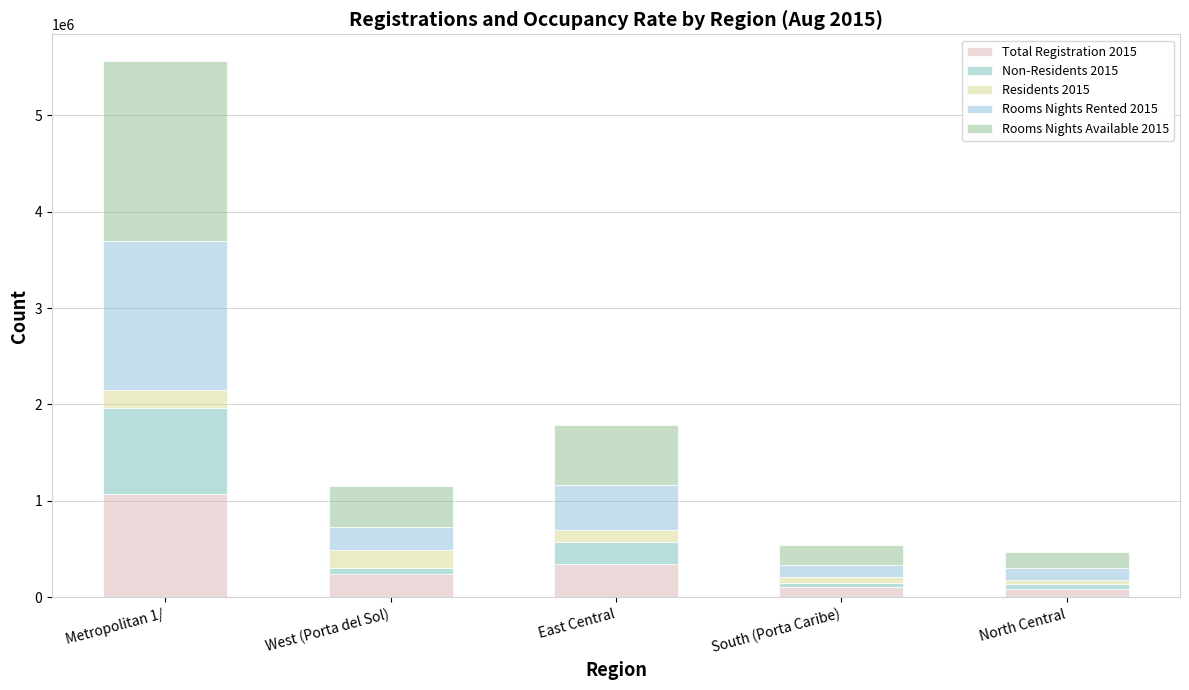

At which category is the sum across all series the highest?

Metropolitan 1/